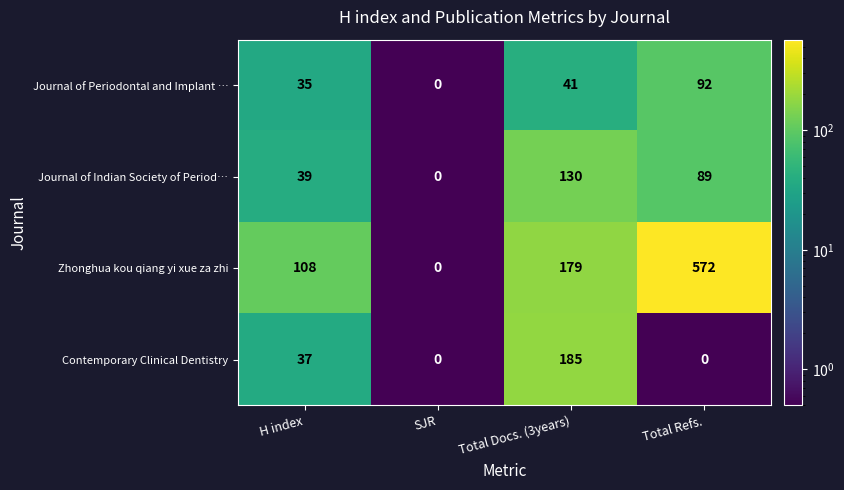

What is the total value across all series at H index?

219